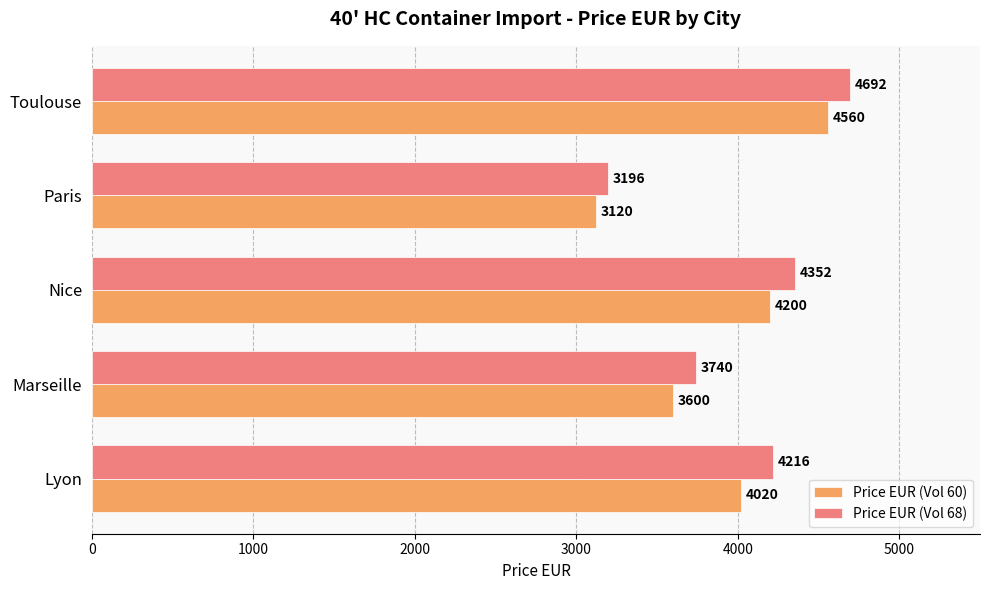

At how many categories does at least one series exceed 3798?

3